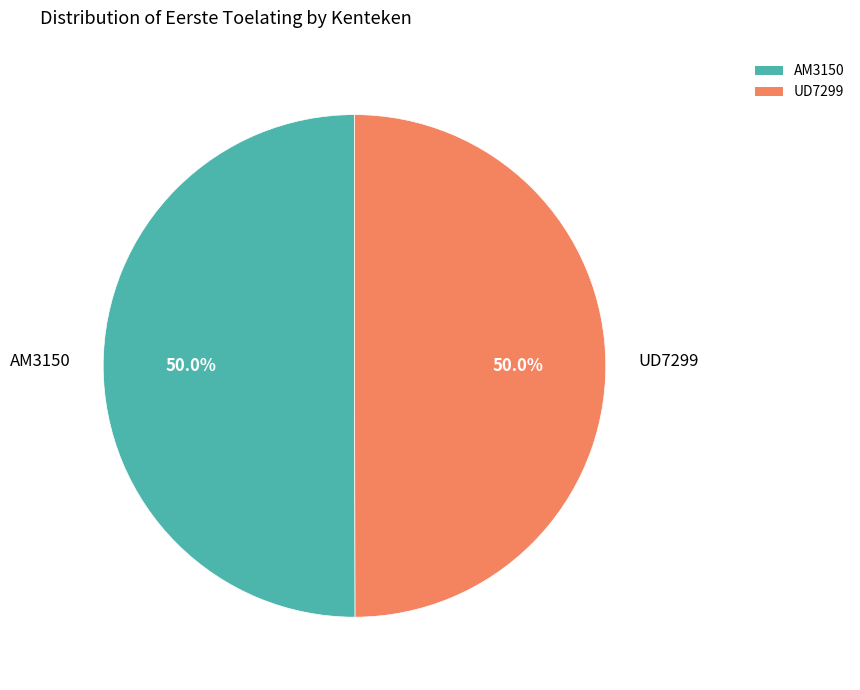

Approximately how many times larger is the value at UD7299 compared to AM3150?

1.0